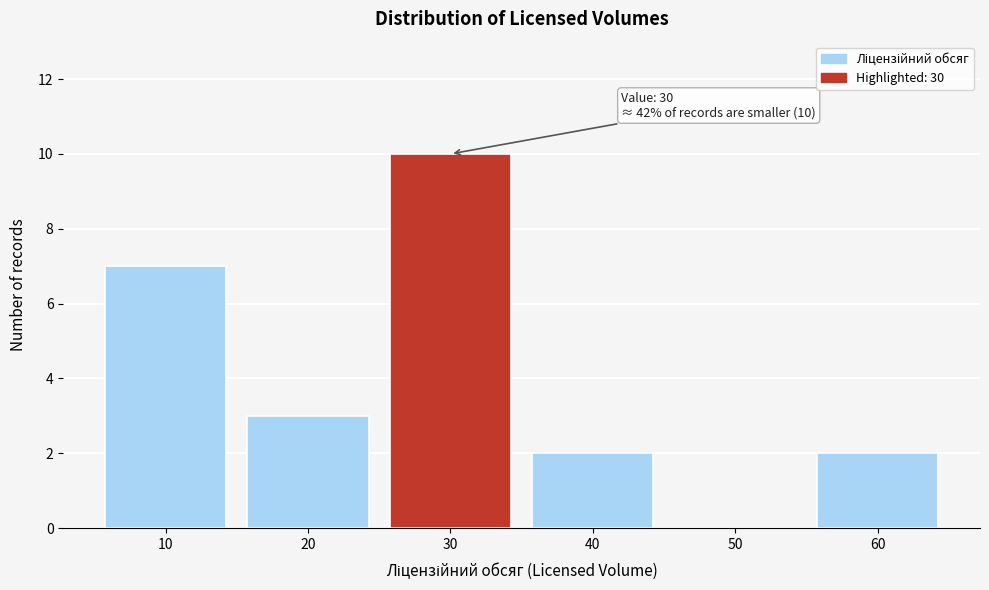

Reading left to right, transcribe all the data shown in this chart.

10=7	20=3	30=10	40=2	50=0	60=2